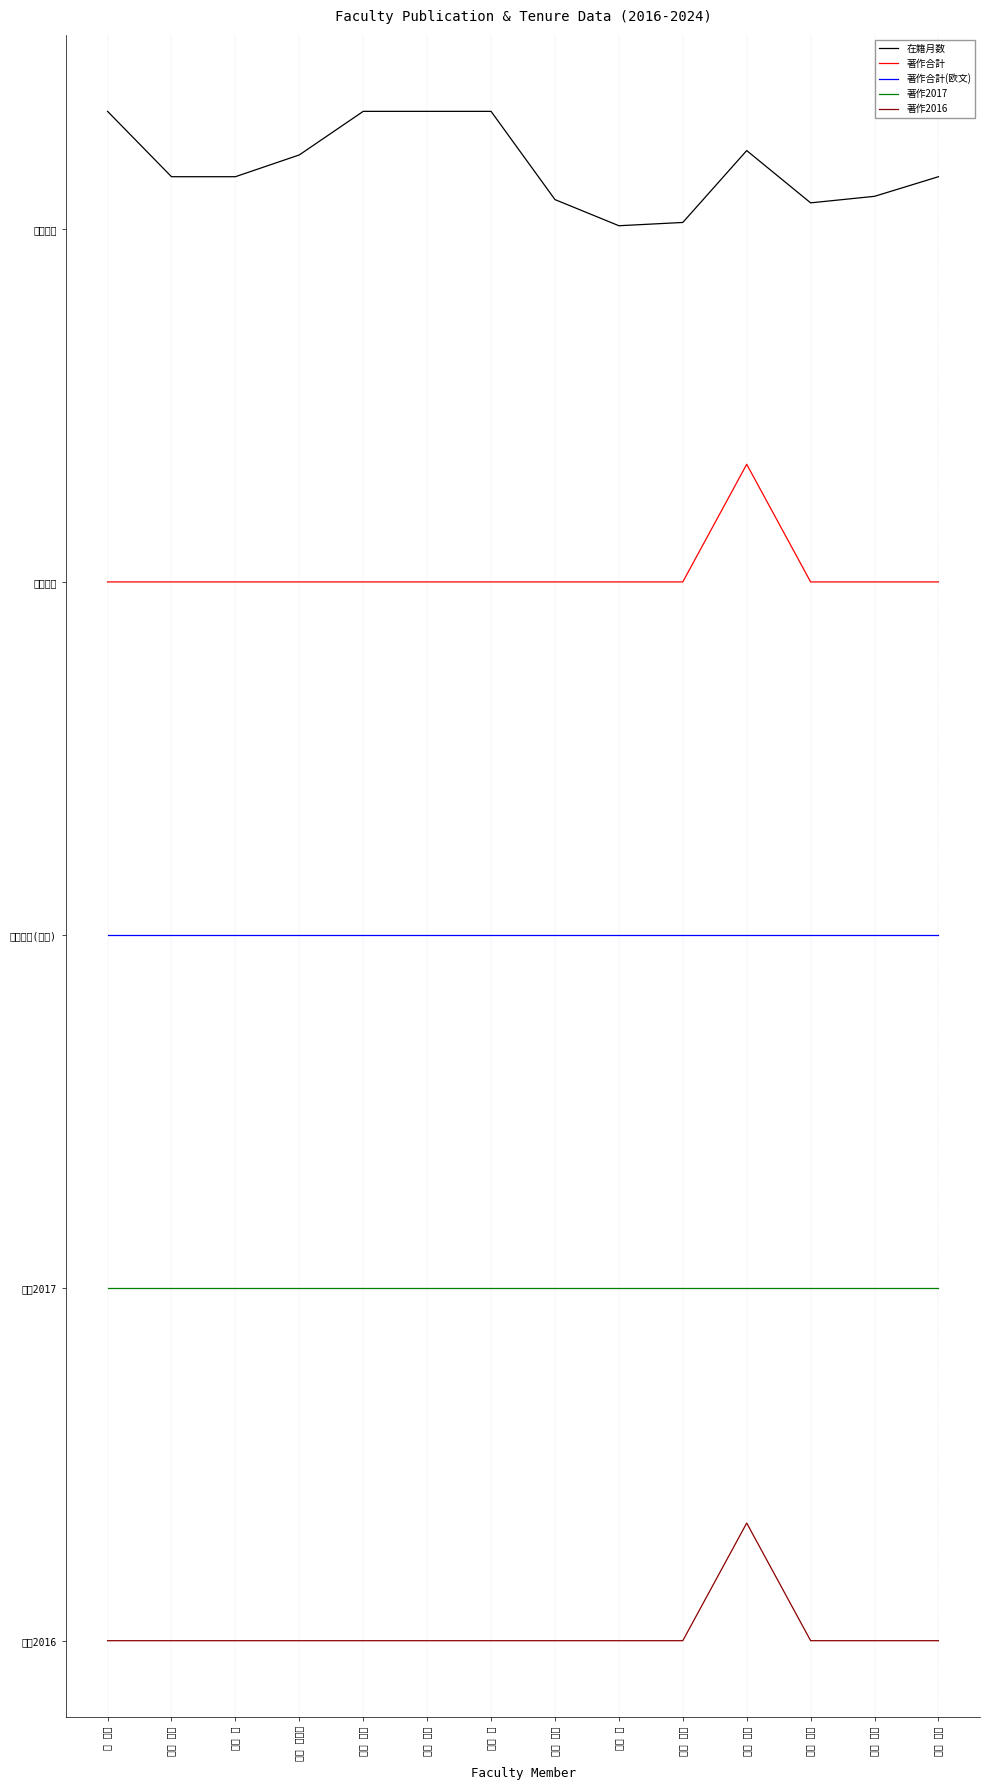

What is the difference between the highest and lowest values at 髙橋 美香?

4.8